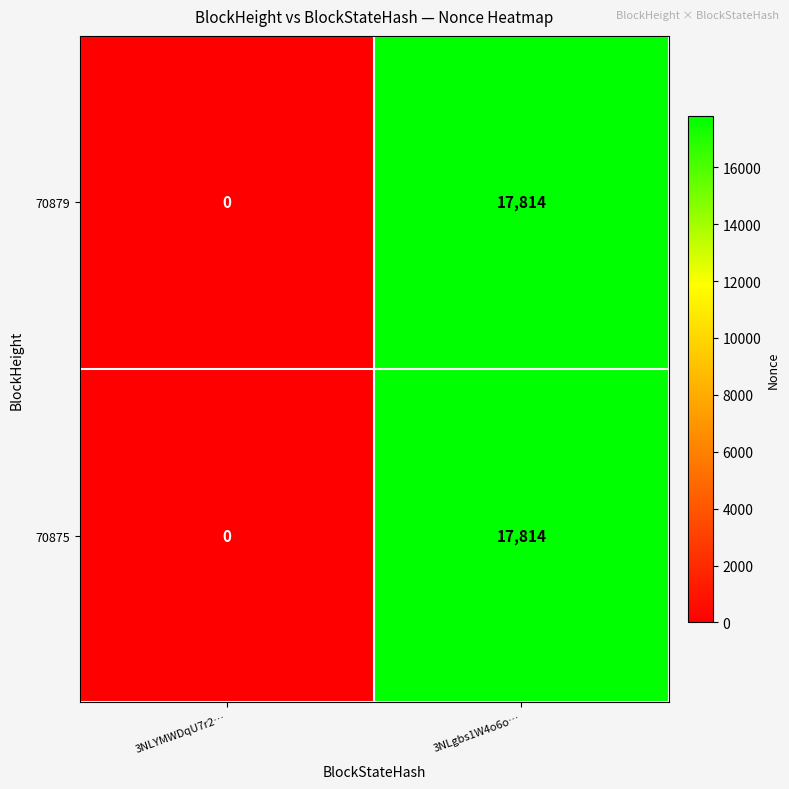

At which category is the sum across all series the highest?

3NLgbs1W4o6o…